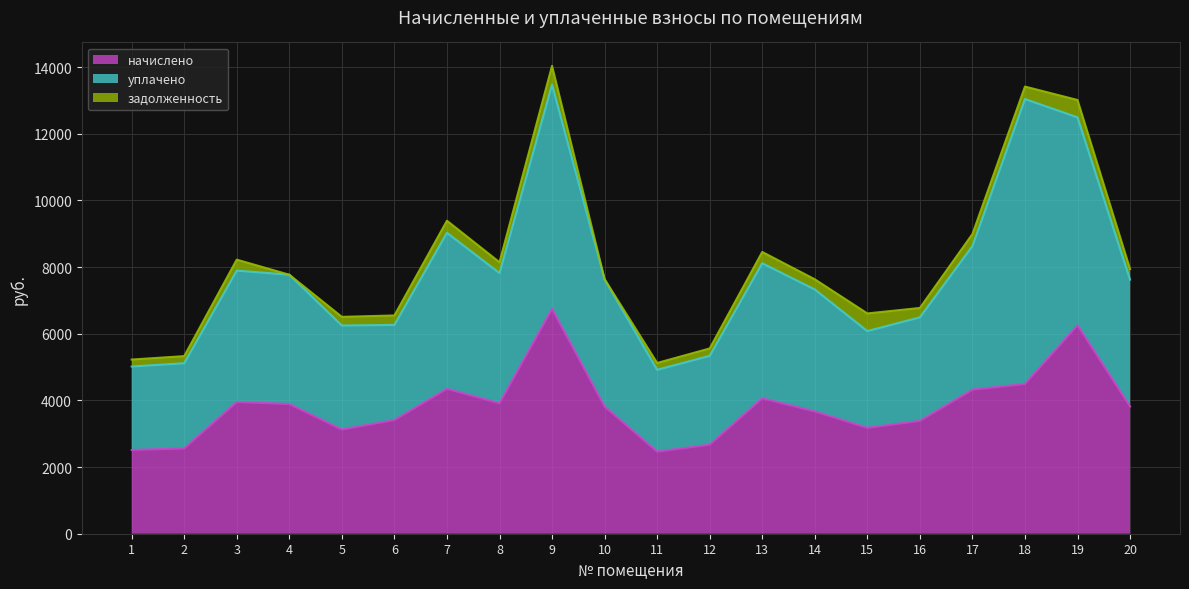

What is the difference between the уплачено values at 10 and 6?

963.9